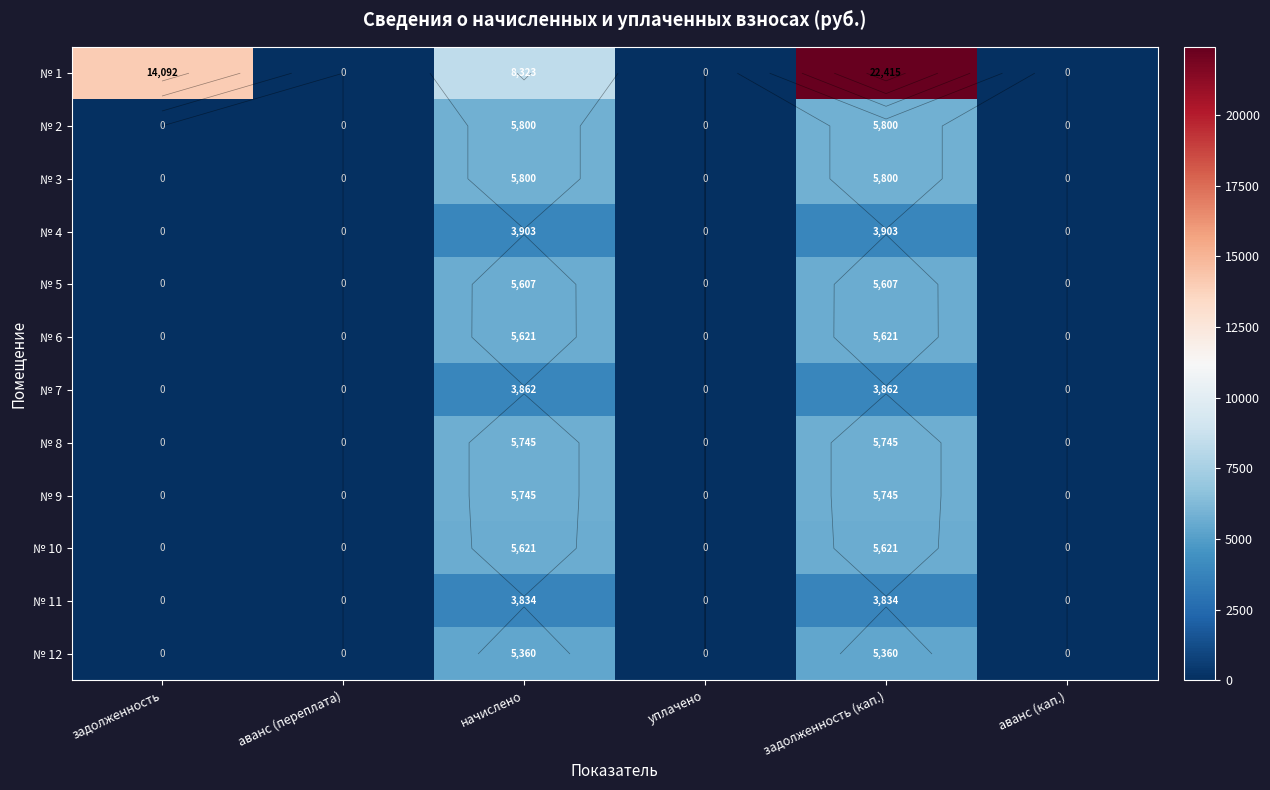

Between уплачено and начислено, which is larger?

начислено